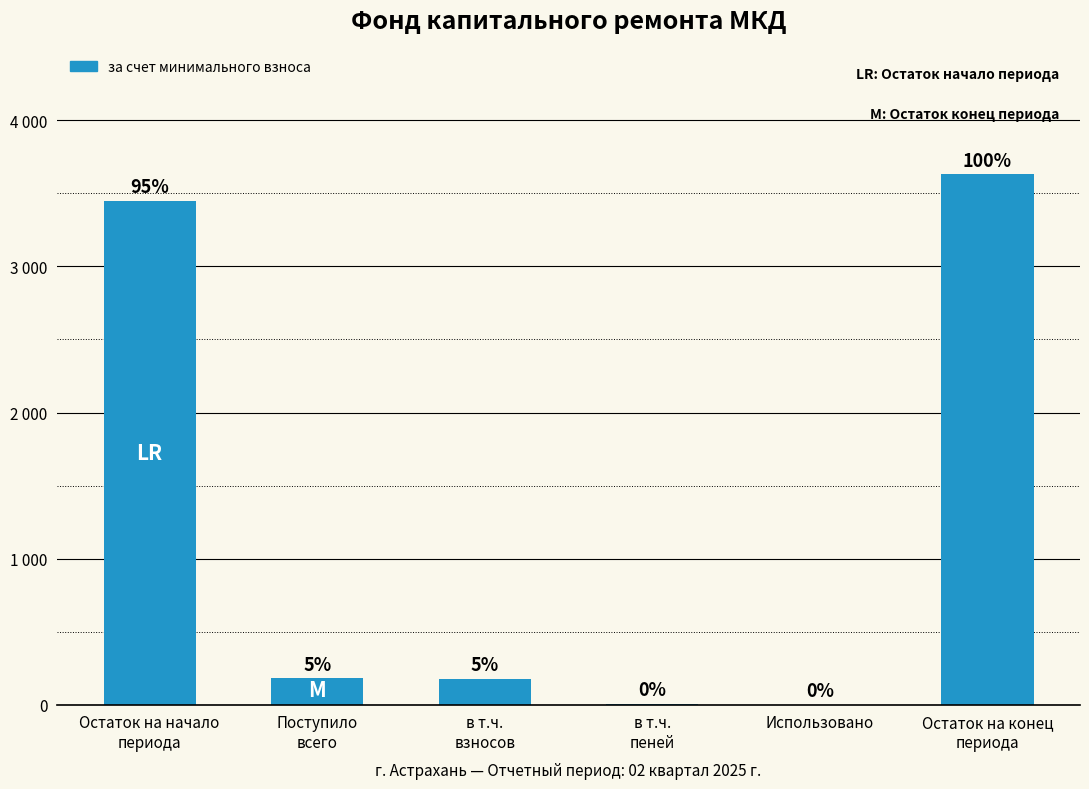

The value at Остаток на конец
периода is 5647.0. True or false?

False